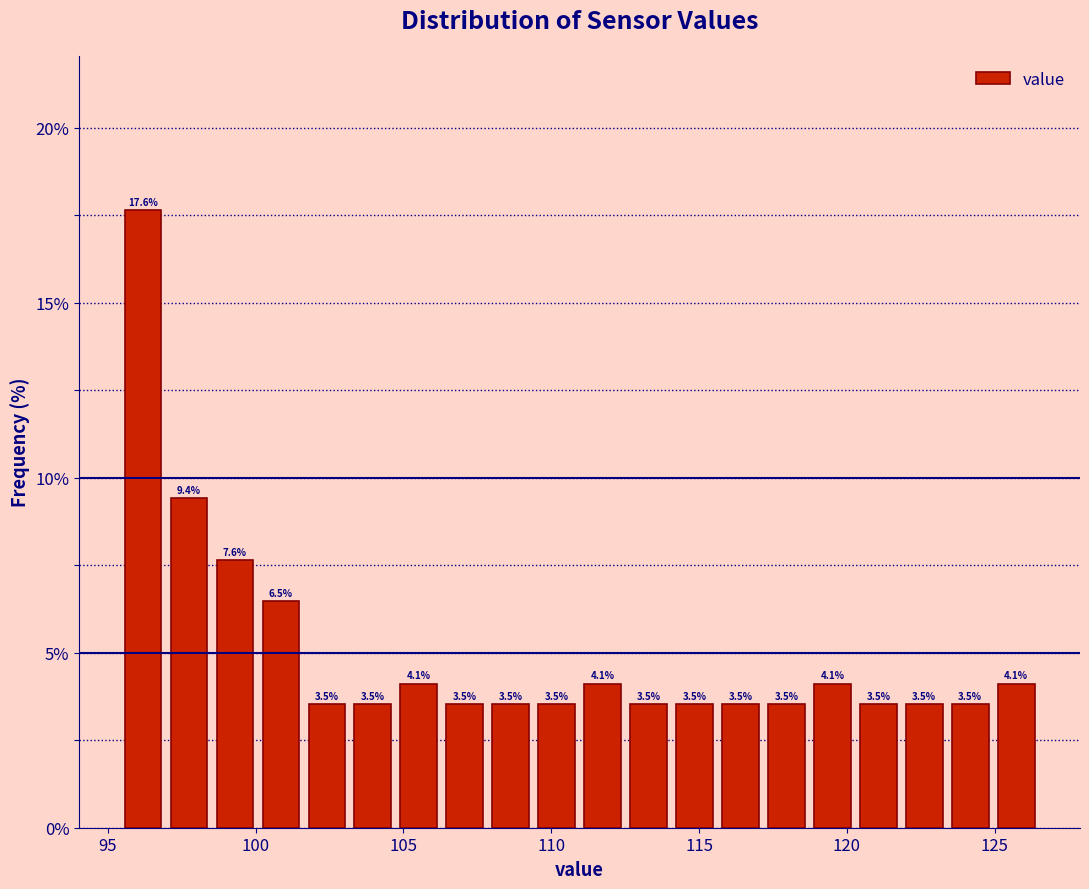

Read against the x-axis, roughly where is the centre of the tallest bar?

96.0